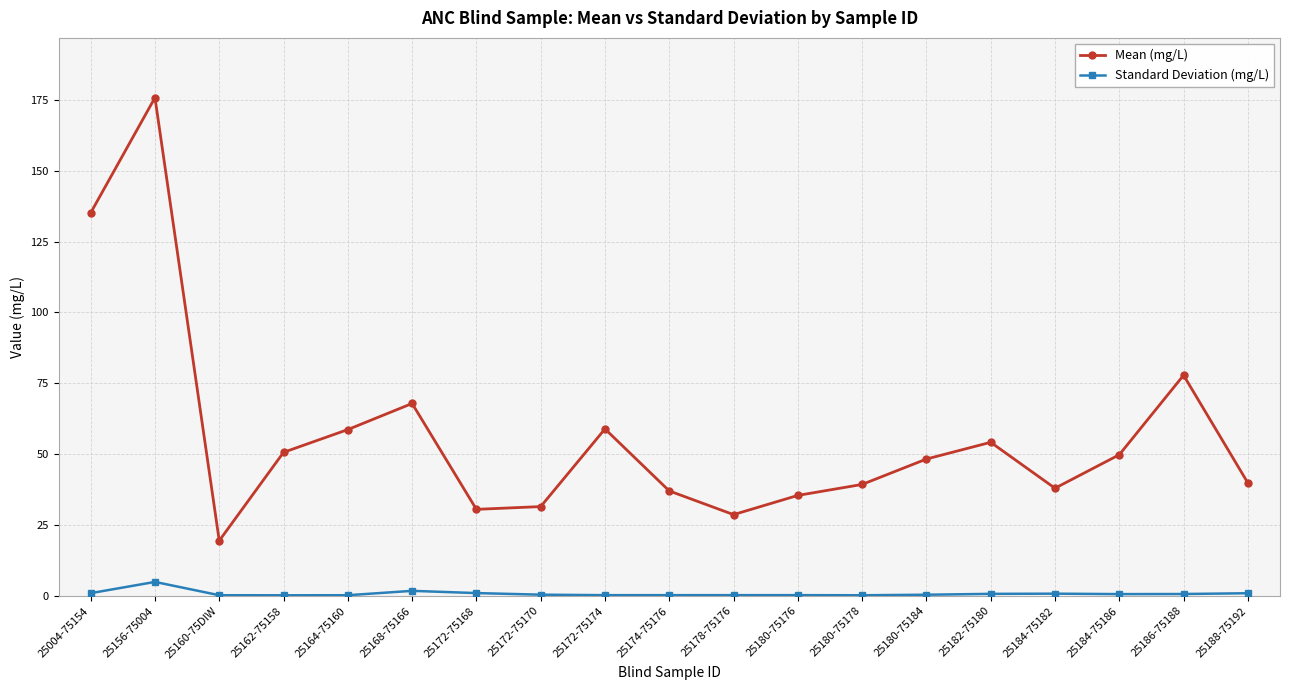

What are all the series names shown in the legend?

Mean (mg/L), Standard Deviation (mg/L)